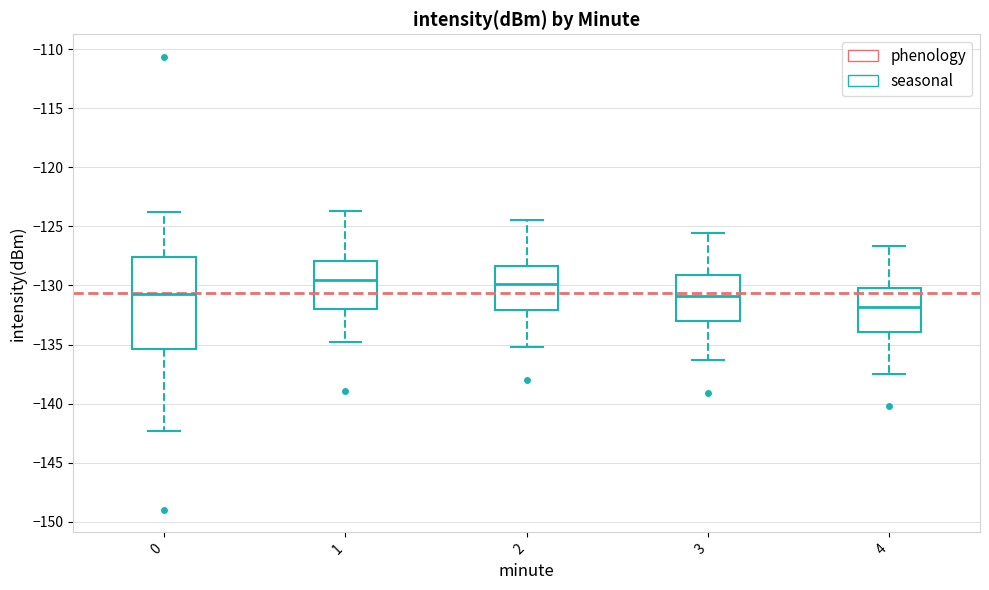

Reading left to right, transcribe this box plot: for each box, give where its median line is, the range the box spans, and where its two whiskers end, as read against the y-axis. The values are not printed on the chart, so give them approximately, as read against the axis.

0: median -130.5, box -135.5 to -127.5, whiskers -142.5 to -124.0
1: median -129.5, box -132.0 to -128.0, whiskers -135.0 to -123.5
2: median -130.0, box -132.0 to -128.5, whiskers -135.0 to -124.5
3: median -131.0, box -133.0 to -129.0, whiskers -136.5 to -125.5
4: median -132.0, box -134.0 to -130.0, whiskers -137.5 to -126.5